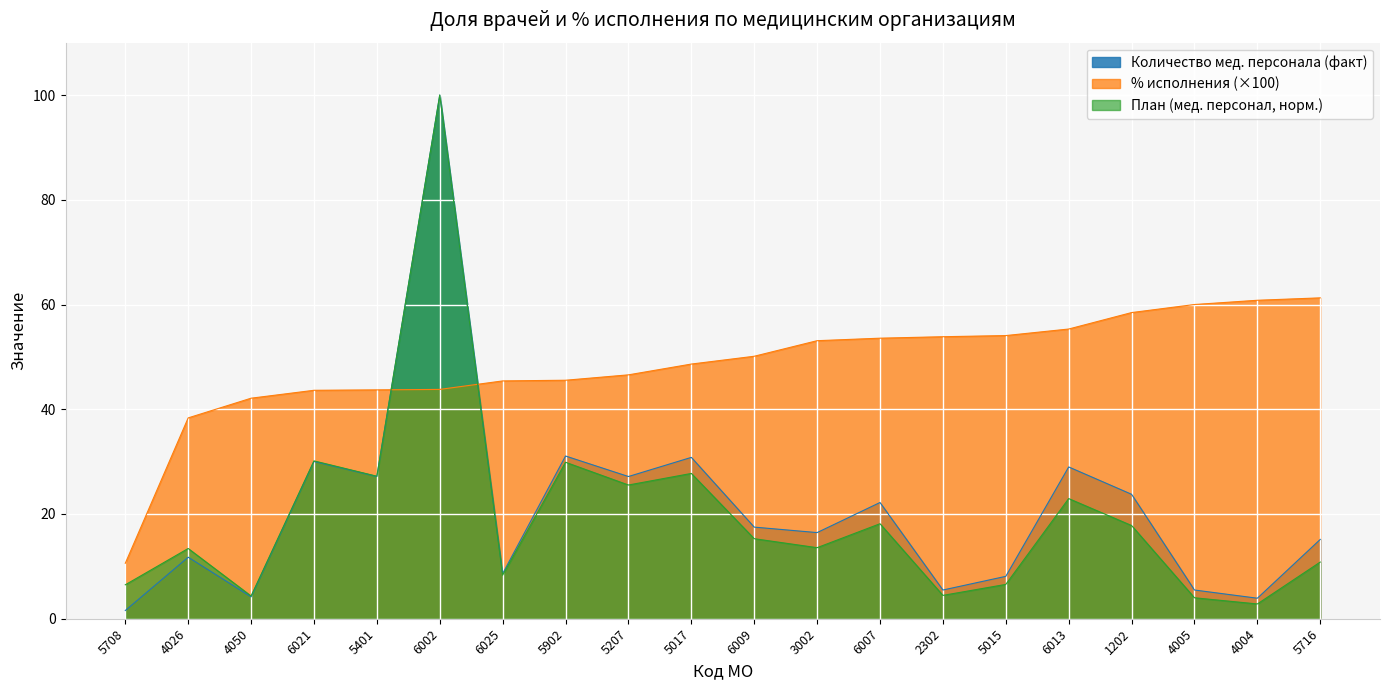

Where do % исполнения (×100) and Количество мед. персонала (факт) first cross each other?

5401 and 6002